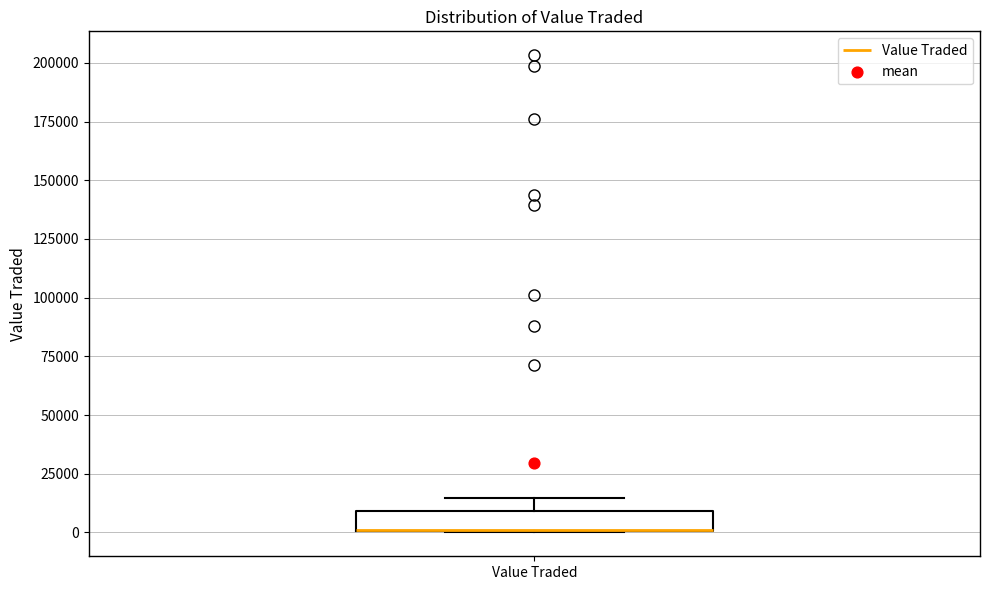

Read this box plot against the y-axis: the position of the median line, the range covered by the box, and the ends of both whiskers. The values are not printed on the chart, so give them approximately, as read against the axis.

median 0 (drawn on the box's lower edge), box 0 to 10000, whiskers 0 to 15000